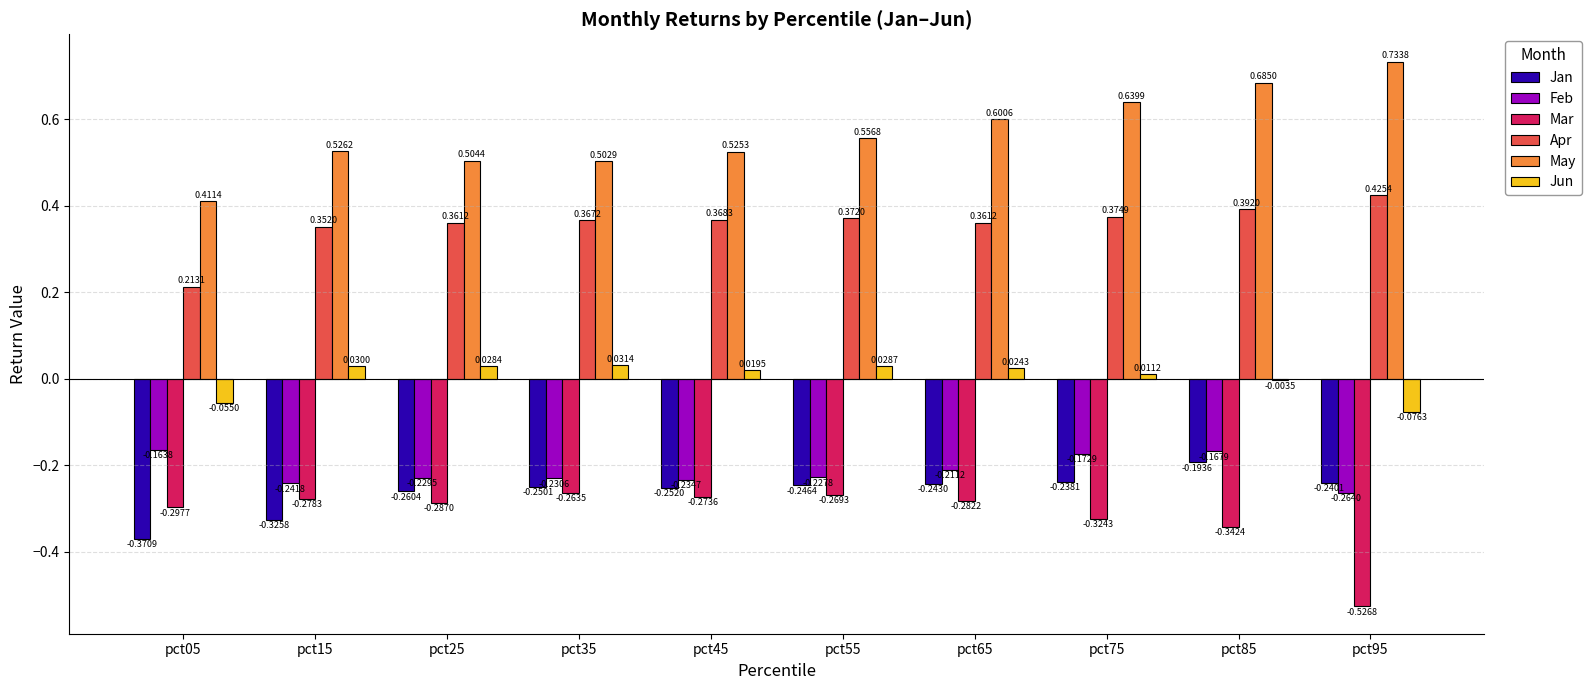

Is it true that Mar equals -0.1 at pct25?

False